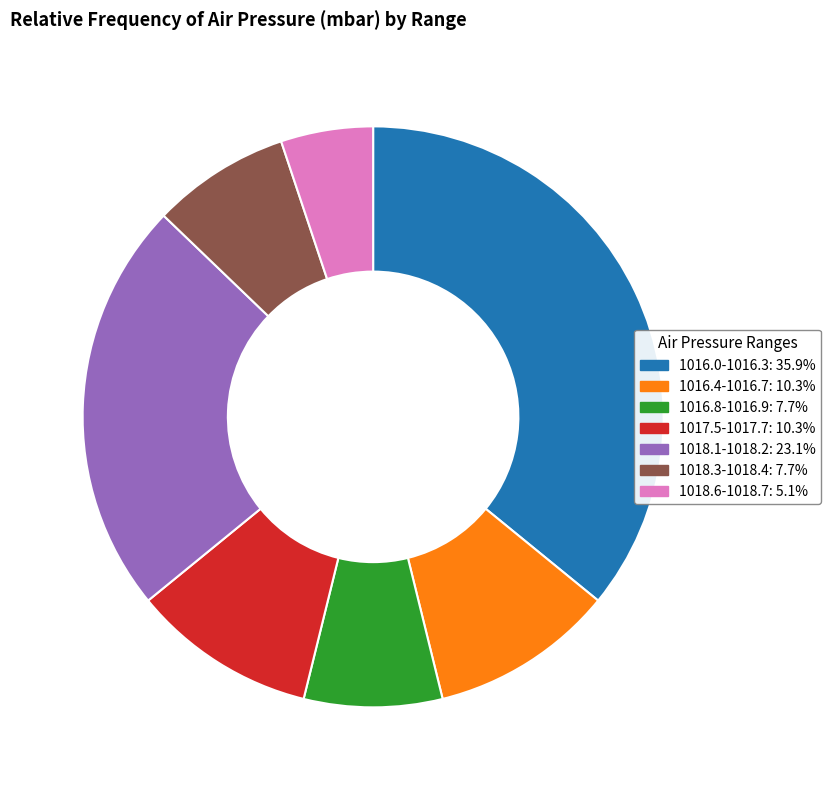

Do 1018.3-1018.4: 7.7% and 1016.0-1016.3: 35.9% together represent more than half of the pie?

No